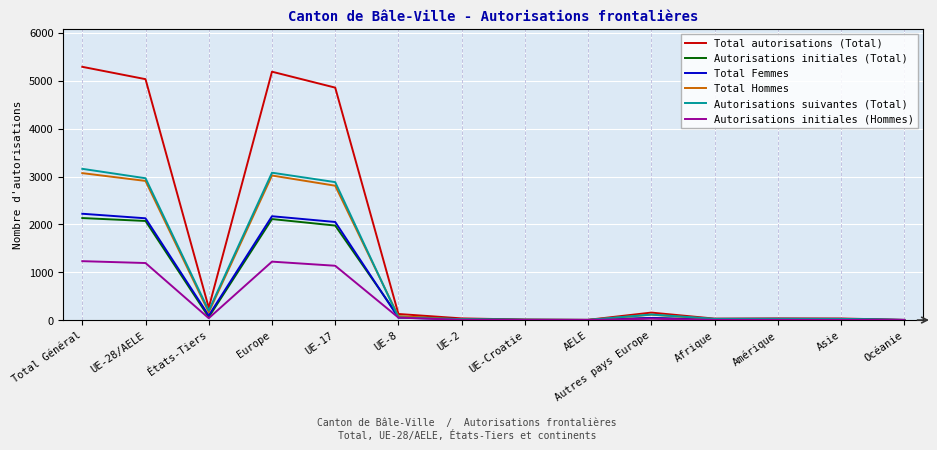

Rank the series by their maximum value, from highest to lowest.

Total autorisations (Total), Autorisations suivantes (Total), Total Hommes, Total Femmes, Autorisations initiales (Total), Autorisations initiales (Hommes)